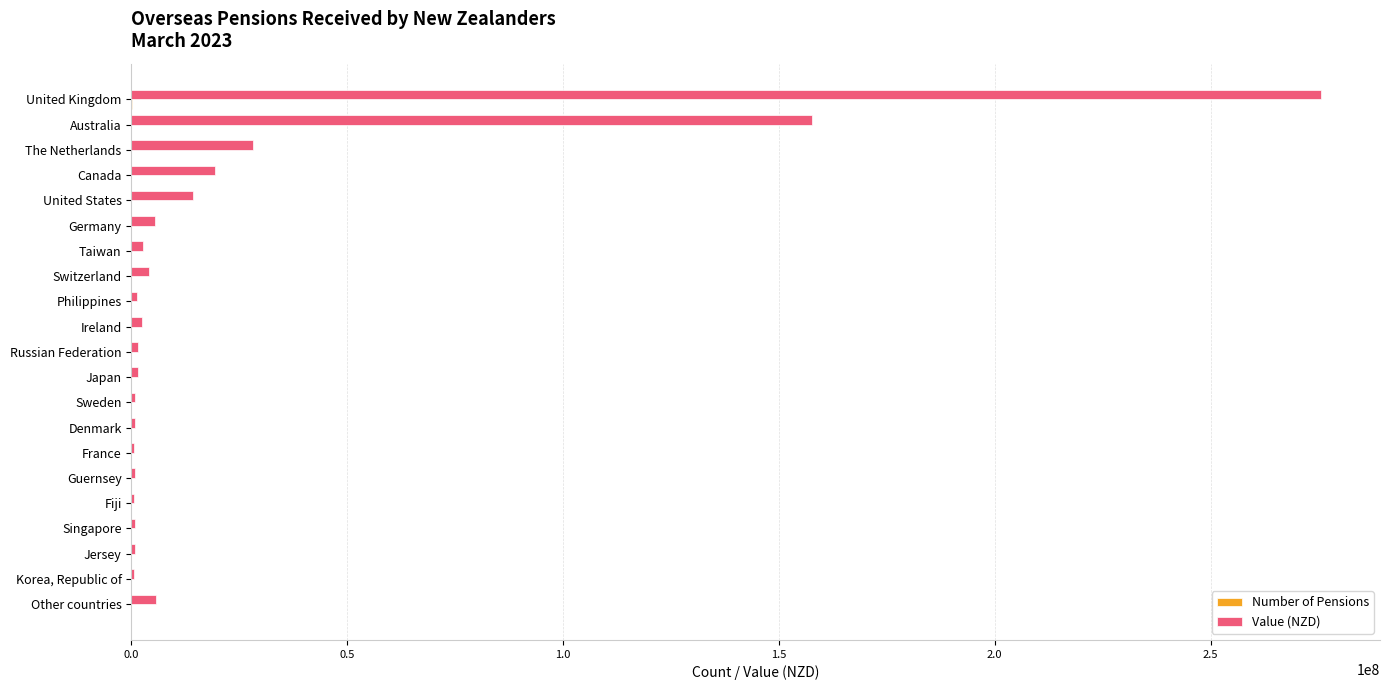

Is it true that Value (NZD) equals 93691667 at United Kingdom?

False